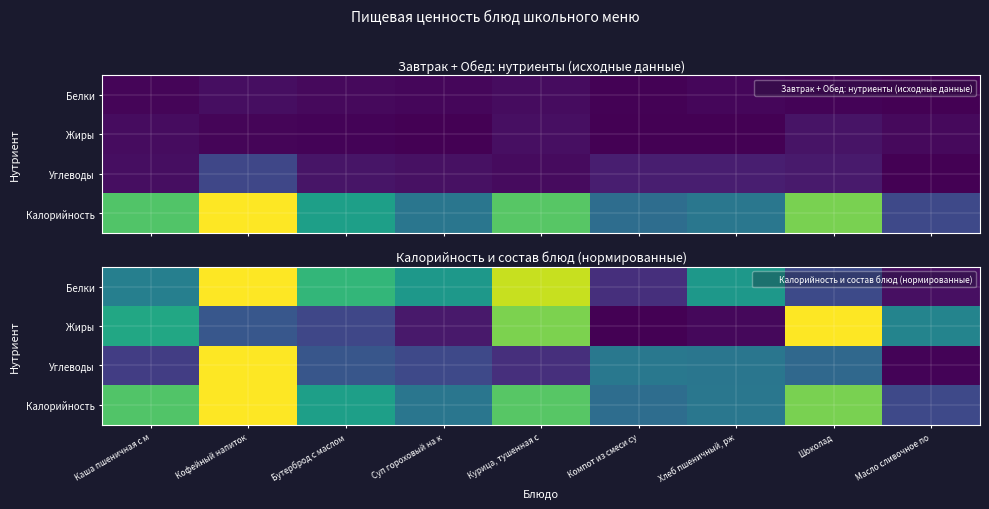

Rank the categories by Калорийность value from lowest to highest.

Масло сливочное по, Компот из смеси су, Суп гороховый на к, Хлеб пшеничный, рж, Бутерброд с маслом, Каша пшеничная с м, Курица, тушенная с, Шоколад, Кофейный напиток